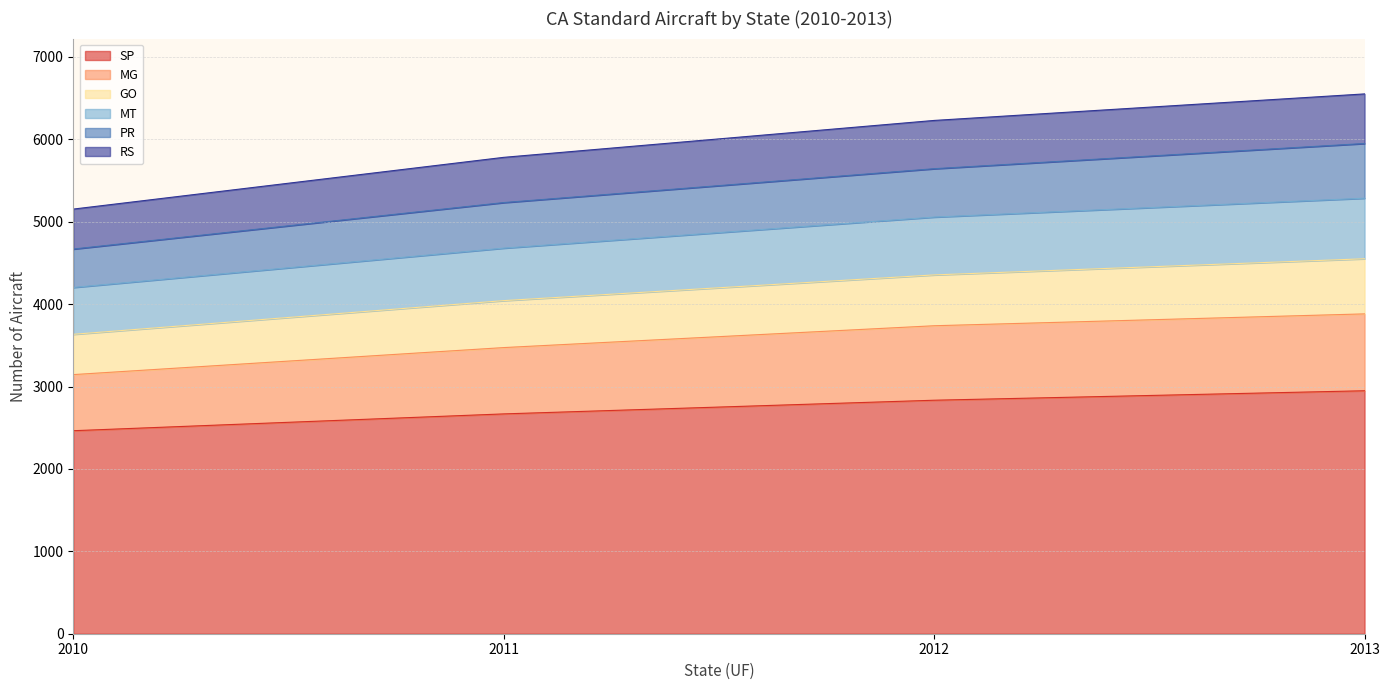

What is the lowest value of the SP series?

2464